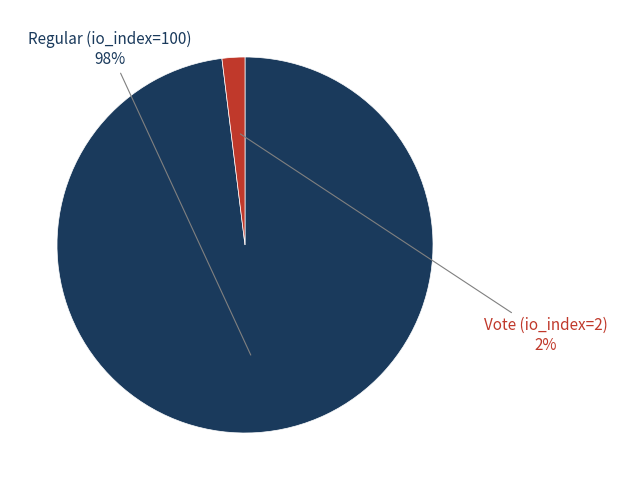

To the nearest percent, what is the difference between the largest and smallest slice percentages?

96%